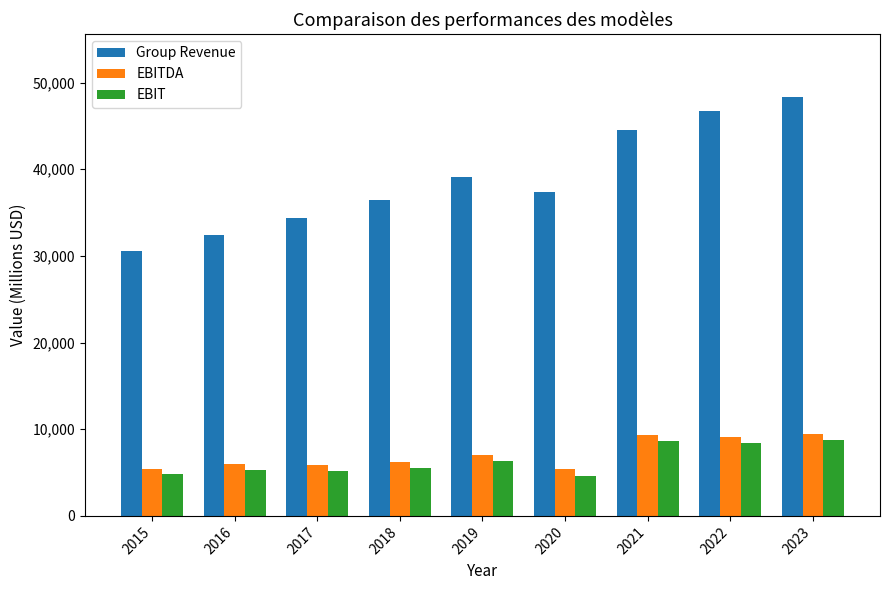

What is the difference between the maximum and minimum values in the EBIT series?

4096.2